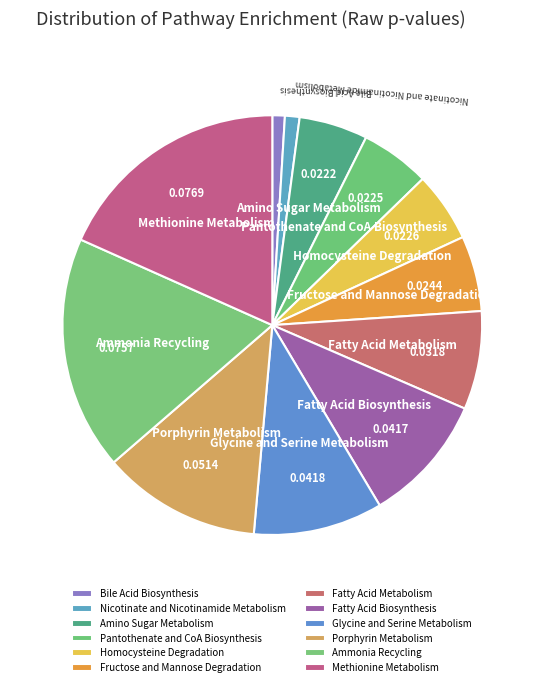

Is there a majority slice in this chart?

No